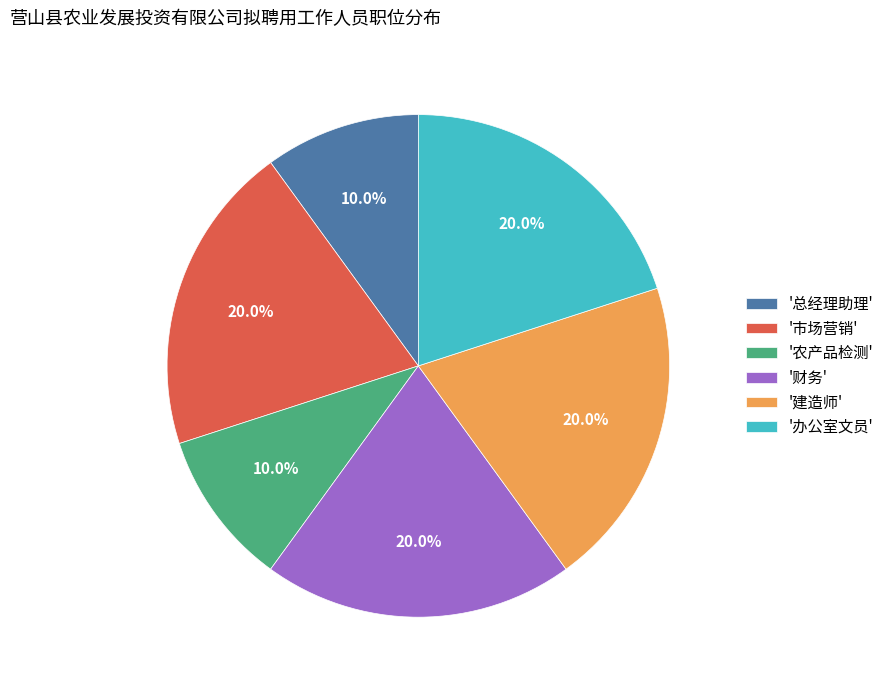

Is the sum of '建造师' and '总经理助理' greater than half?

No